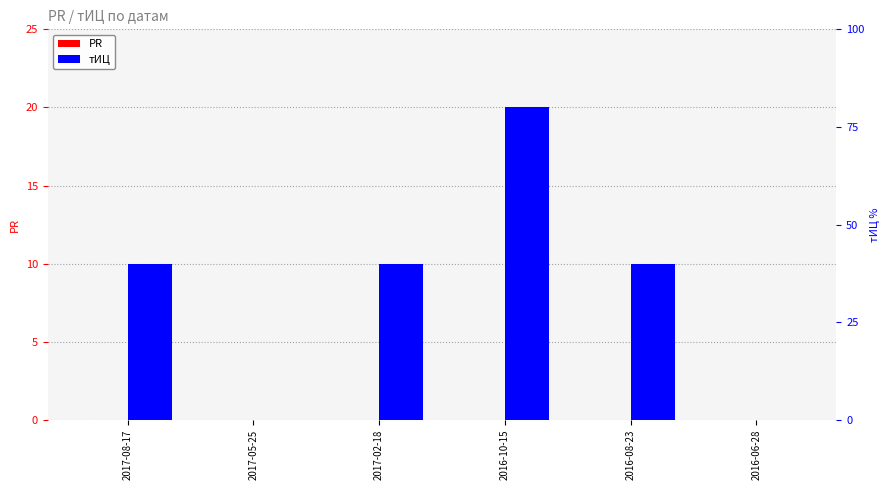

List the labels in order of тИЦ value, smallest first.

2017-05-25, 2016-06-28, 2017-08-17, 2017-02-18, 2016-08-23, 2016-10-15